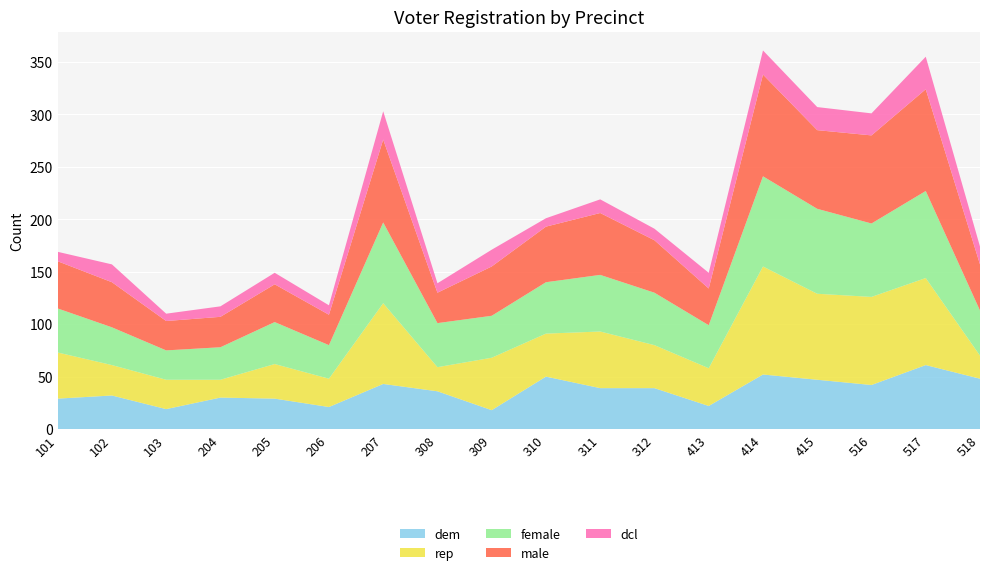

Reading left to right, extract all data points from this chart.

dem: 29	32	19	30	29	21	43	36	18	50	39	39	22	52	47	42	61	48
rep: 44	29	28	17	33	27	77	23	50	41	54	41	36	103	82	84	83	22
female: 42	36	28	31	40	32	77	42	40	49	54	50	41	86	81	70	83	43
male: 45	43	28	29	36	29	79	29	47	53	59	50	35	97	75	84	97	44
dcl: 9	17	7	10	11	9	27	9	16	8	13	11	15	23	22	21	31	17